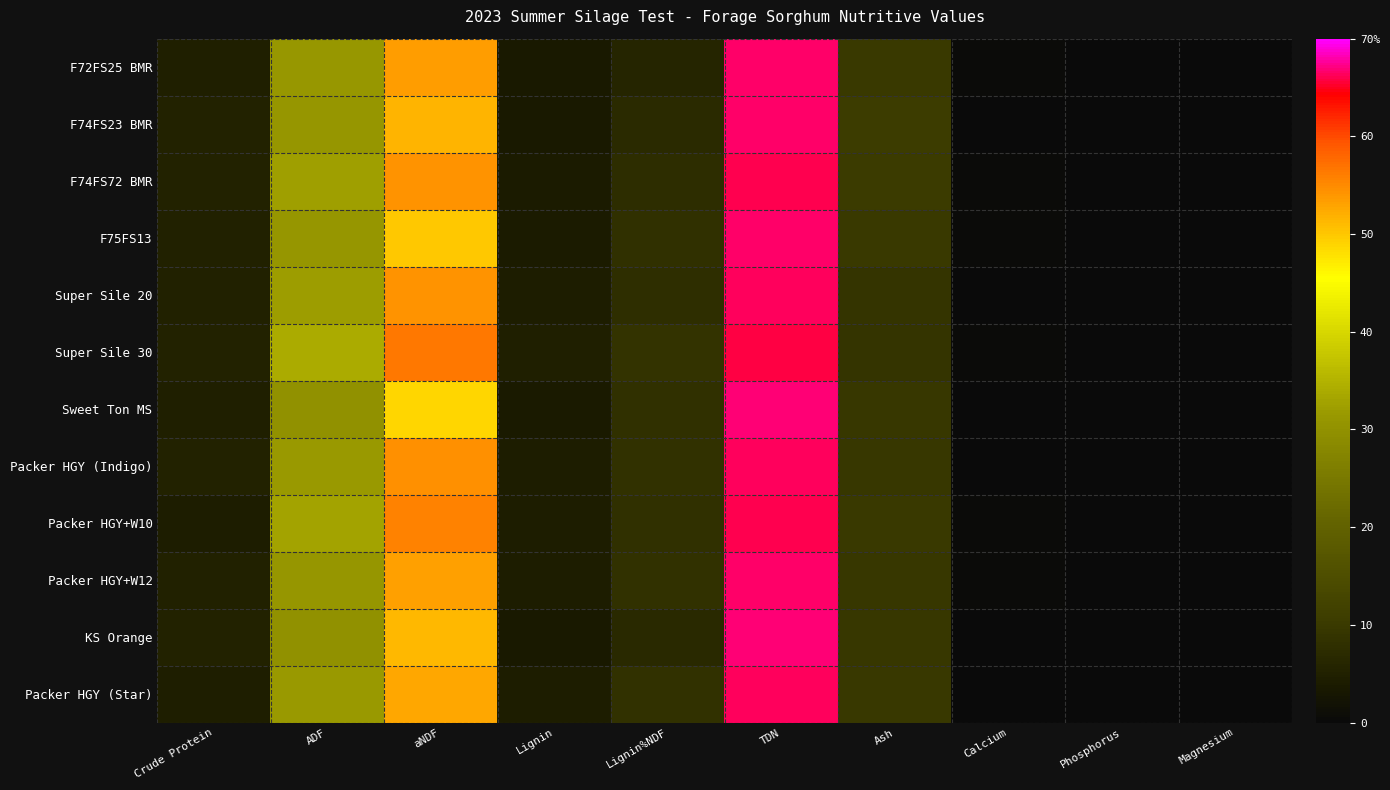

How many categories are shown in the chart?

10